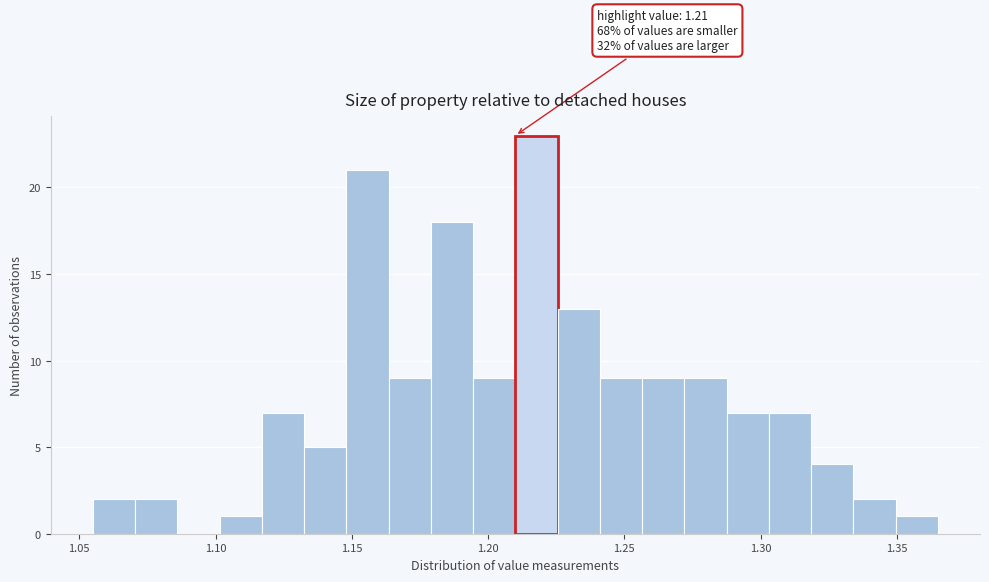

Around what value on the x-axis is the tallest bar? Give the approximate position of its centre, as read against the axis.

1.220